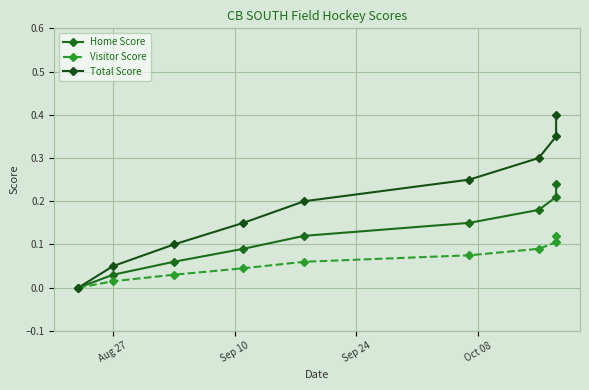

What is the difference between the highest and lowest values at 7?

0.2